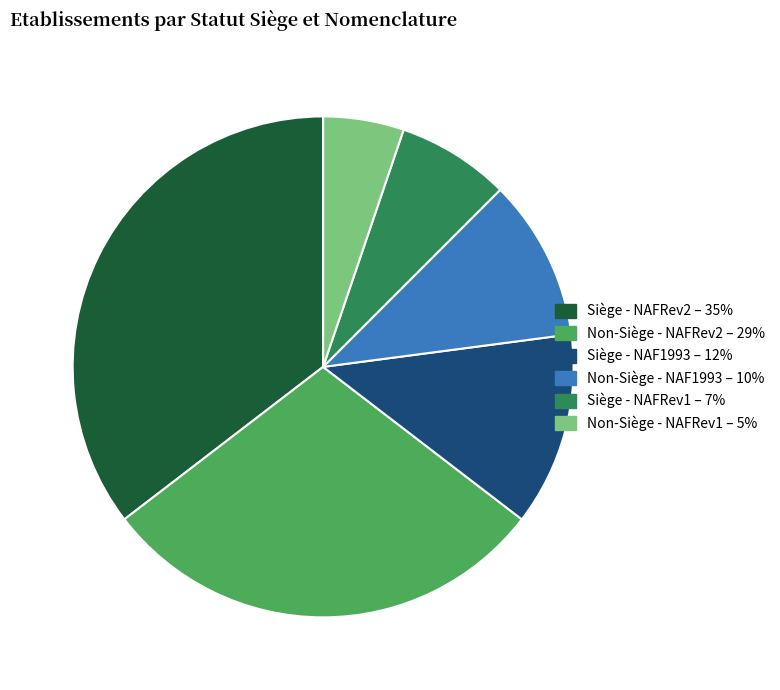

Is there any slice that represents more than half of the pie?

No